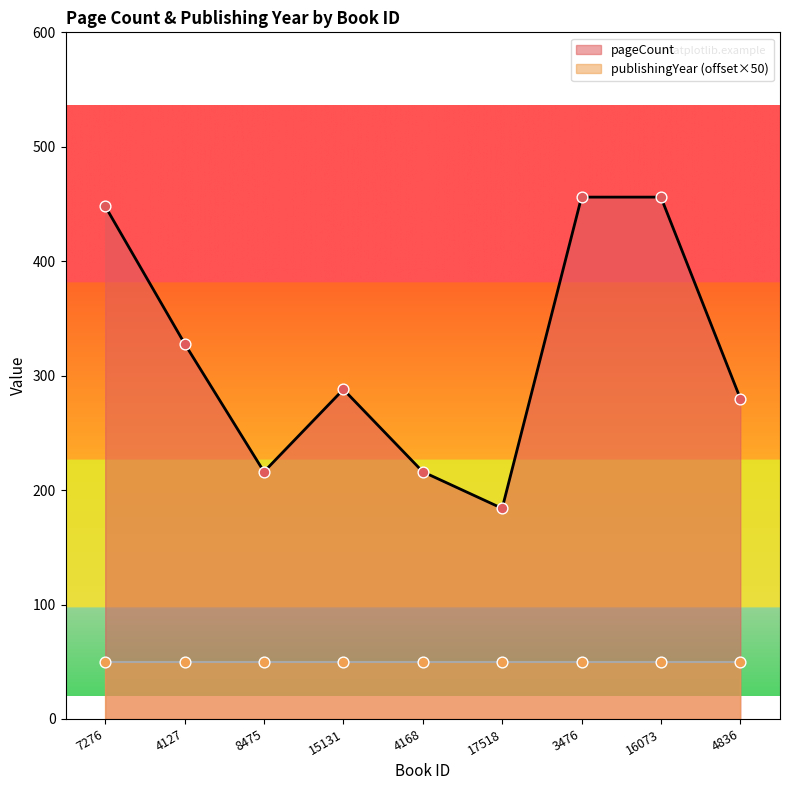

Approximately how many times larger is the value at 4168 compared to 15131?

0.8